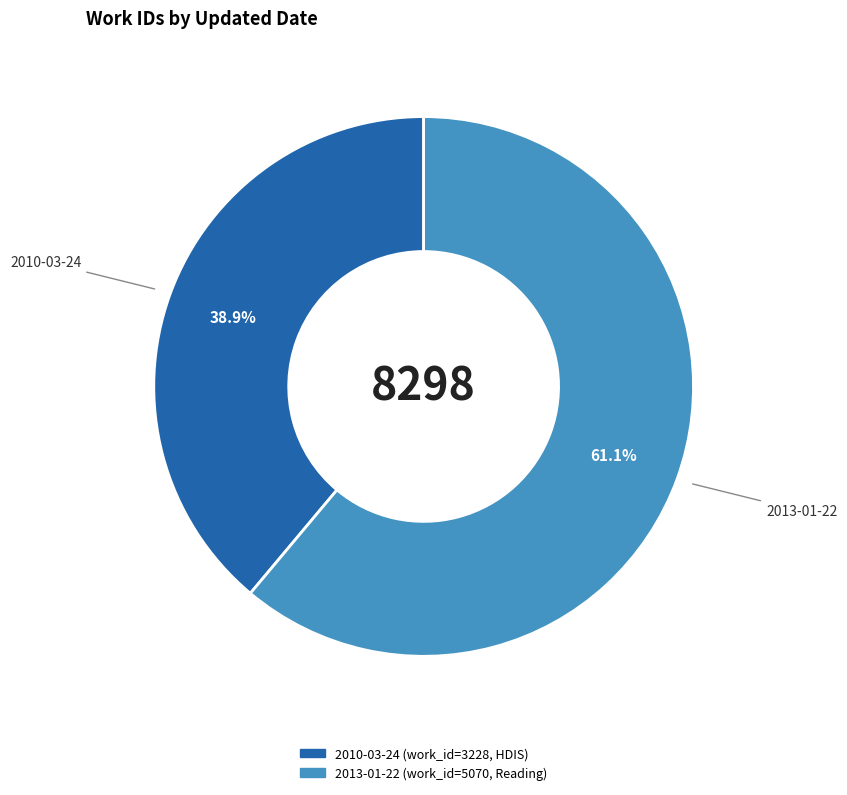

True or false: 2010-03-24 accounts for 39% of the total.

True